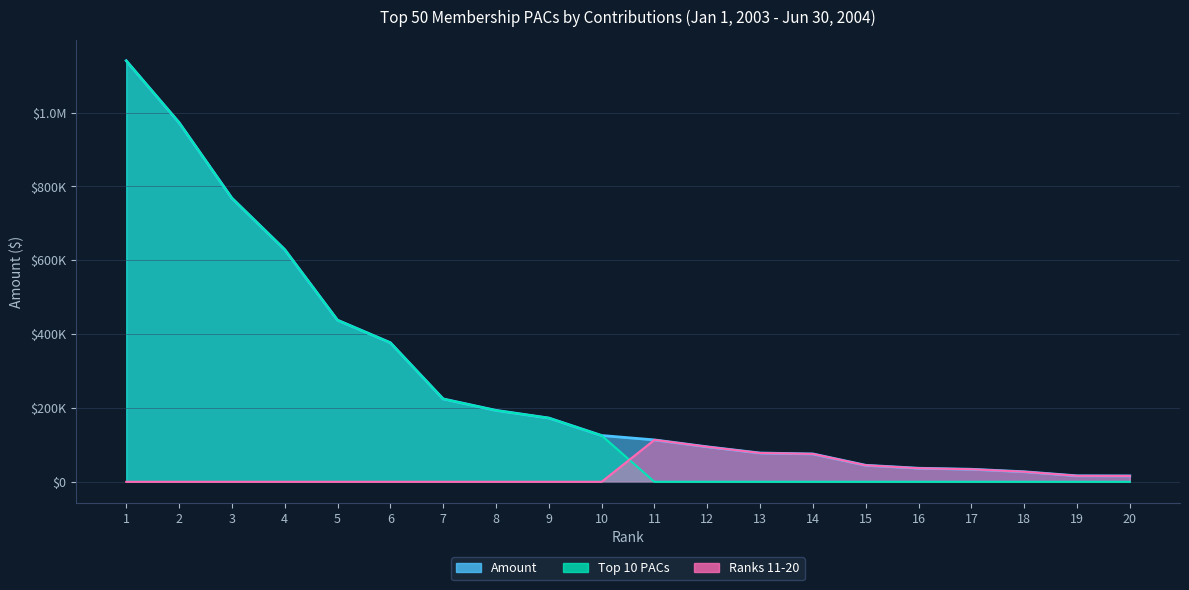

Where does the Amount (line) series first go above 125383?

1